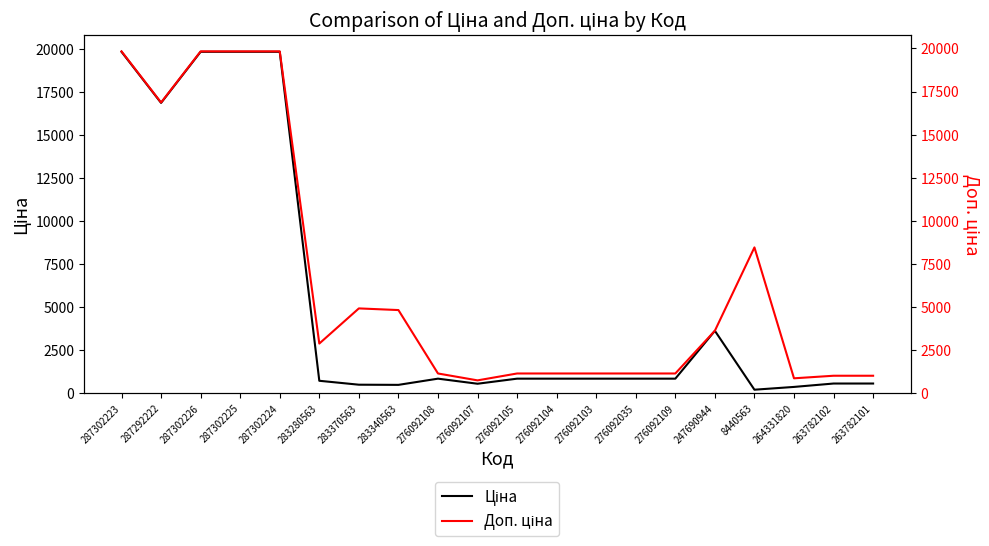

How many lines are shown in the chart?

2